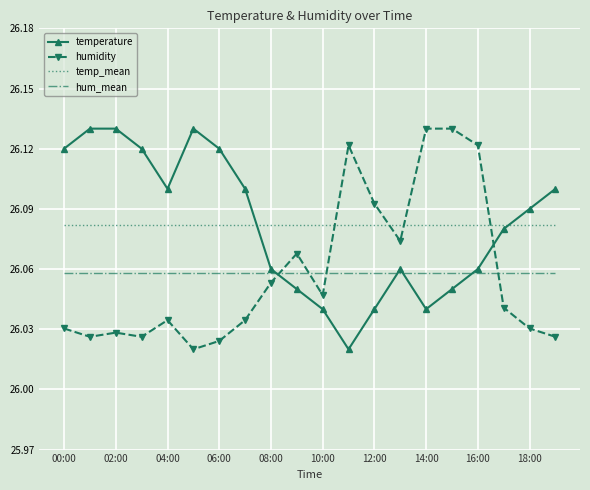

True or false: hum_mean and temp_mean intersect in this chart.

False